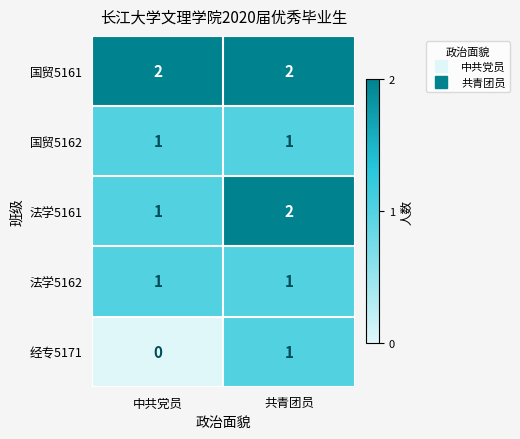

What is the sum of all 法学5161 values?

3